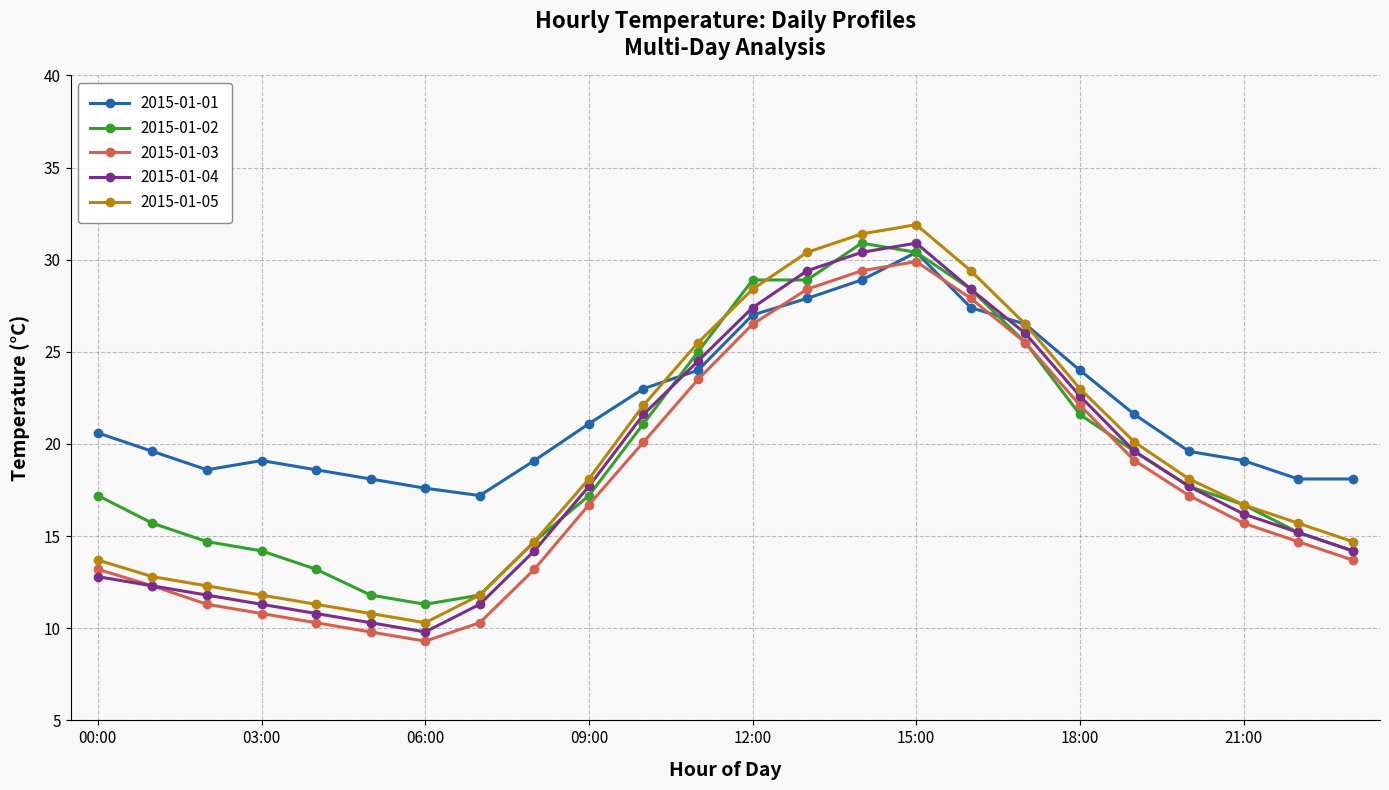

Does the chart display data point markers on the line(s)?

Yes